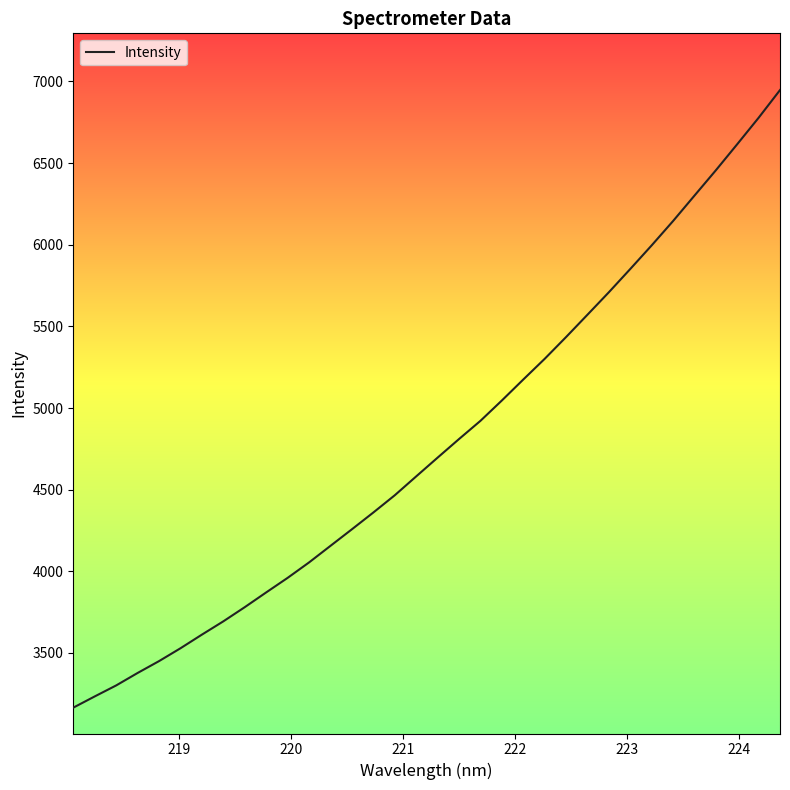

What is the minimum value shown in the chart?

3165.3